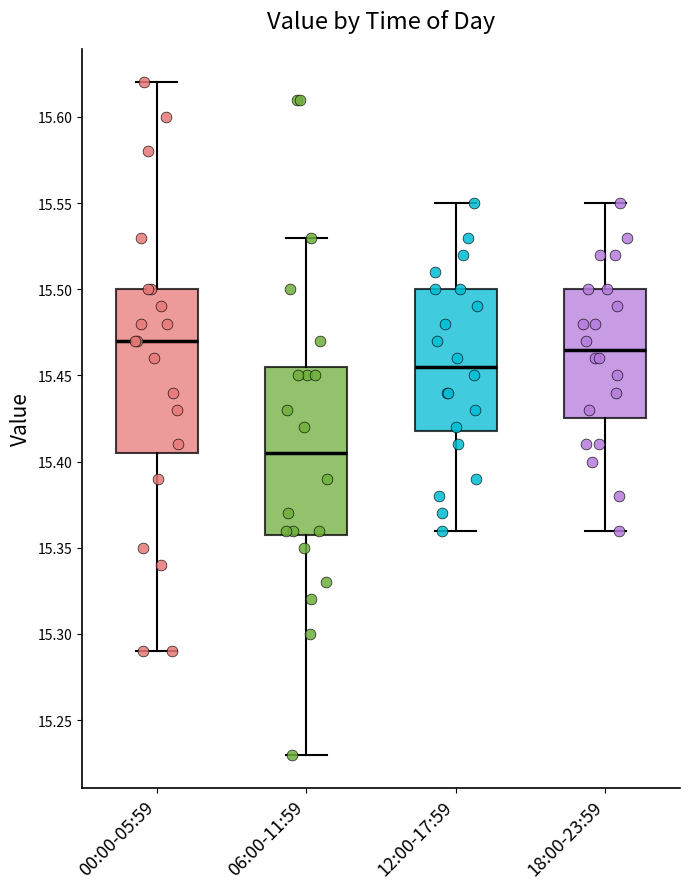

Where does the upper whisker of the box for 00:00-05:59 end on the y-axis? The values are not printed on the chart, so give them approximately, as read against the axis.

15.620